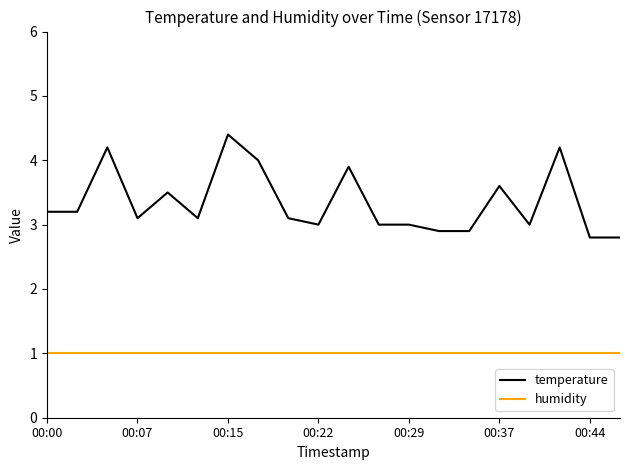

What is the difference between the maximum and minimum values in the temperature series?

1.6